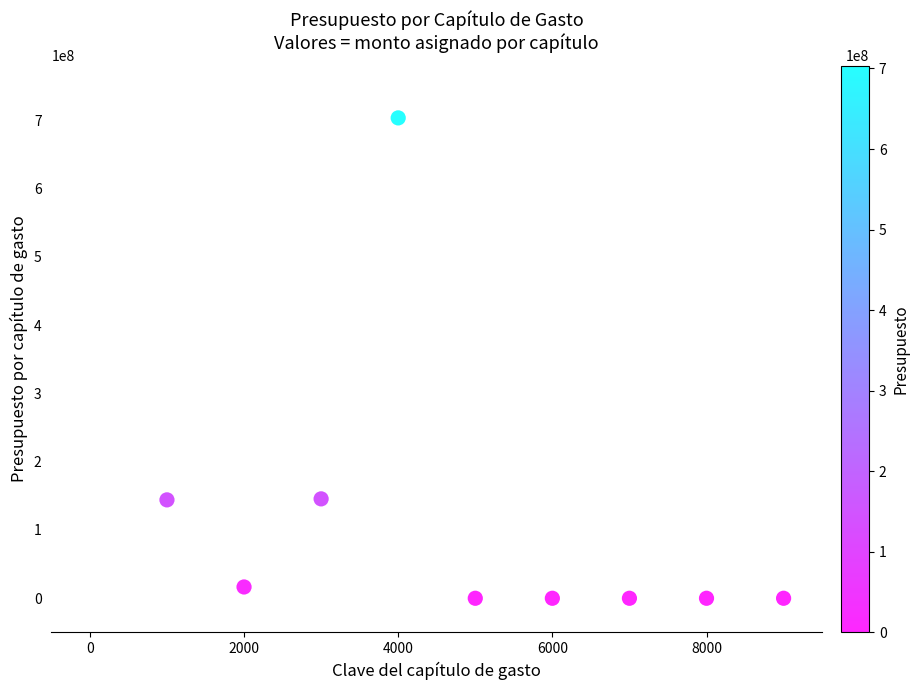

What is the range of X values (max minus min)?

8000